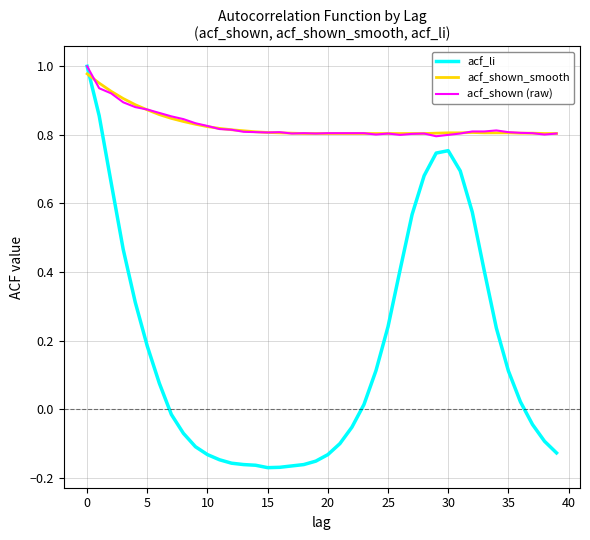

Which series has the largest range (max minus min)?

acf_li